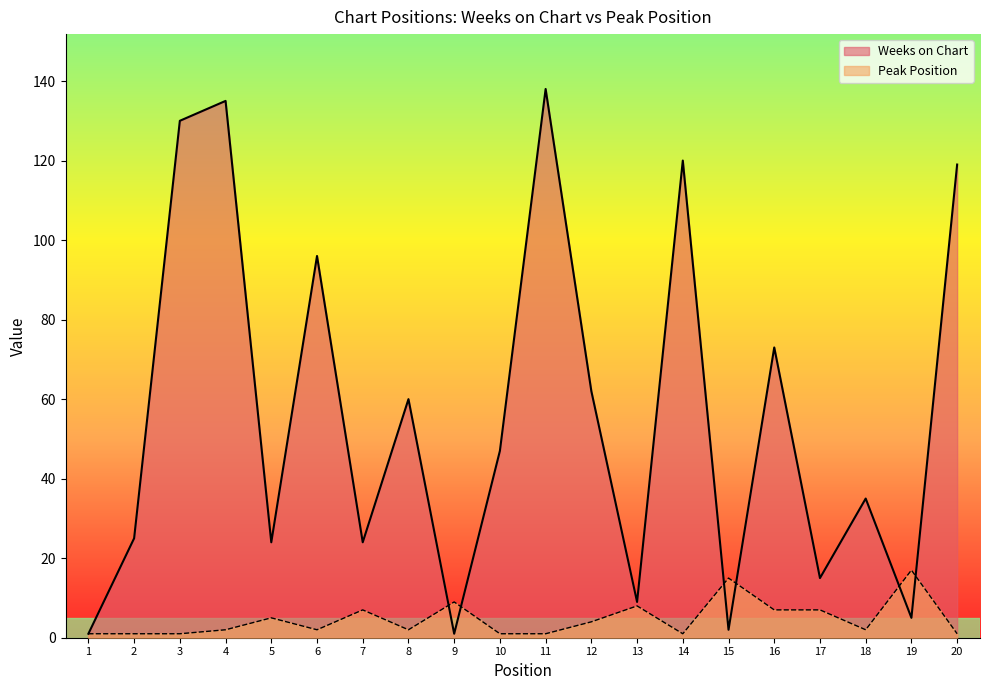

Rank the series by their average value, from lowest to highest.

Peak Position, Weeks on Chart